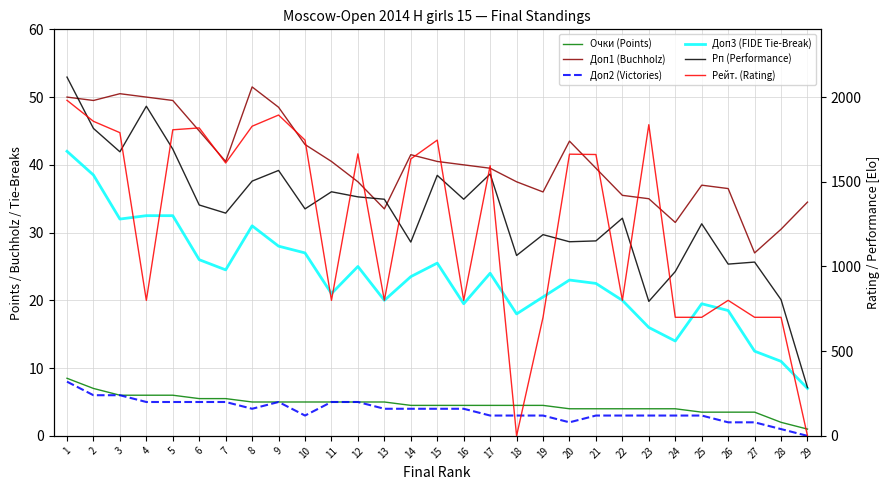

Reading left to right, what are all the values shown in this chart?

Очки (Points): 1=8.5	2=7.0	3=6.0	4=6.0	5=6.0	6=5.5	7=5.5	8=5.0	9=5.0	10=5.0	11=5.0	12=5.0	13=5.0	14=4.5	15=4.5	16=4.5	17=4.5	18=4.5	19=4.5	20=4.0	21=4.0	22=4.0	23=4.0	24=4.0	25=3.5	26=3.5	27=3.5	28=2.0	29=1.0
Доп1 (Buchholz): 1=50.0	2=49.5	3=50.5	4=50.0	5=49.5	6=45.0	7=40.5	8=51.5	9=48.5	10=43.0	11=40.5	12=37.5	13=33.5	14=41.5	15=40.5	16=40.0	17=39.5	18=37.5	19=36.0	20=43.5	21=39.5	22=35.5	23=35.0	24=31.5	25=37.0	26=36.5	27=27.0	28=30.5	29=34.5
Доп2 (Victories): 1=8.0	2=6.0	3=6.0	4=5.0	5=5.0	6=5.0	7=5.0	8=4.0	9=5.0	10=3.0	11=5.0	12=5.0	13=4.0	14=4.0	15=4.0	16=4.0	17=3.0	18=3.0	19=3.0	20=2.0	21=3.0	22=3.0	23=3.0	24=3.0	25=3.0	26=2.0	27=2.0	28=1.0	29=0.0
Доп3 (FIDE Tie-Break): 1=42.0	2=38.5	3=32.0	4=32.5	5=32.5	6=26.0	7=24.5	8=31.0	9=28.0	10=27.0	11=21.0	12=25.0	13=20.0	14=23.5	15=25.5	16=19.5	17=24.0	18=18.0	19=20.5	20=23.0	21=22.5	22=20.0	23=16.0	24=14.0	25=19.5	26=18.5	27=12.5	28=11.0	29=7.0
Рп (Performance): 1=2118.0	2=1815.0	3=1677.0	4=1946.0	5=1693.0	6=1363.0	7=1315.0	8=1504.0	9=1567.0	10=1340.0	11=1441.0	12=1411.0	13=1397.0	14=1144.0	15=1538.0	16=1397.0	17=1546.0	18=1065.0	19=1188.0	20=1146.0	21=1151.0	22=1285.0	23=794.0	24=970.0	25=1252.0	26=1014.0	27=1026.0	28=804.0	29=285.0
Рейт. (Rating): 1=1981.0	2=1857.0	3=1790.0	4=800.0	5=1807.0	6=1818.0	7=1611.0	8=1828.0	9=1894.0	10=1746.0	11=800.0	12=1665.0	13=800.0	14=1635.0	15=1746.0	16=800.0	17=1595.0	18=0.0	19=700.0	20=1663.0	21=1661.0	22=800.0	23=1837.0	24=700.0	25=700.0	26=800.0	27=700.0	28=700.0	29=0.0